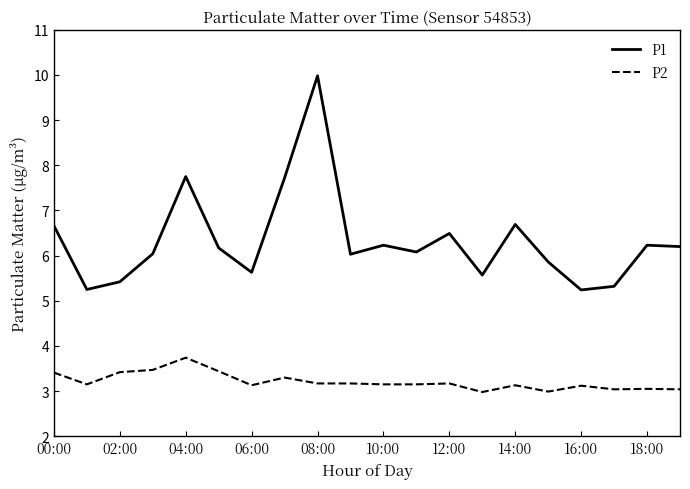

Which series has the widest spread of values?

P1